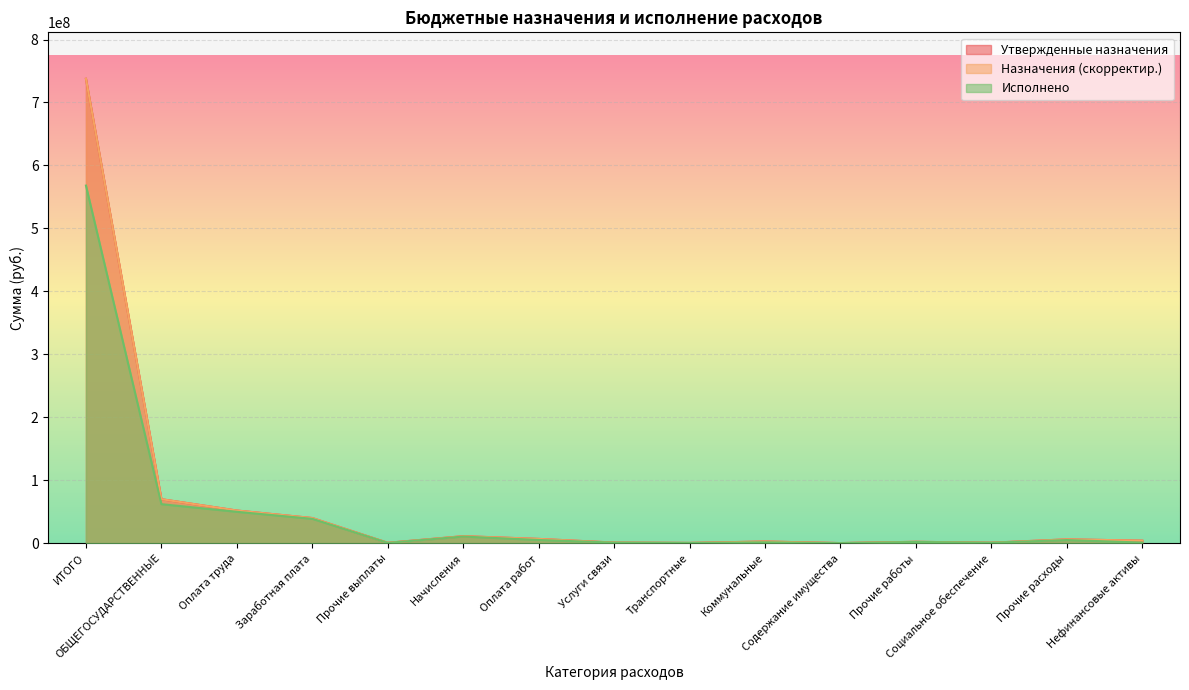

What are all the series names shown in the legend?

Утвержденные назначения, Назначения (скорректир.), Исполнено